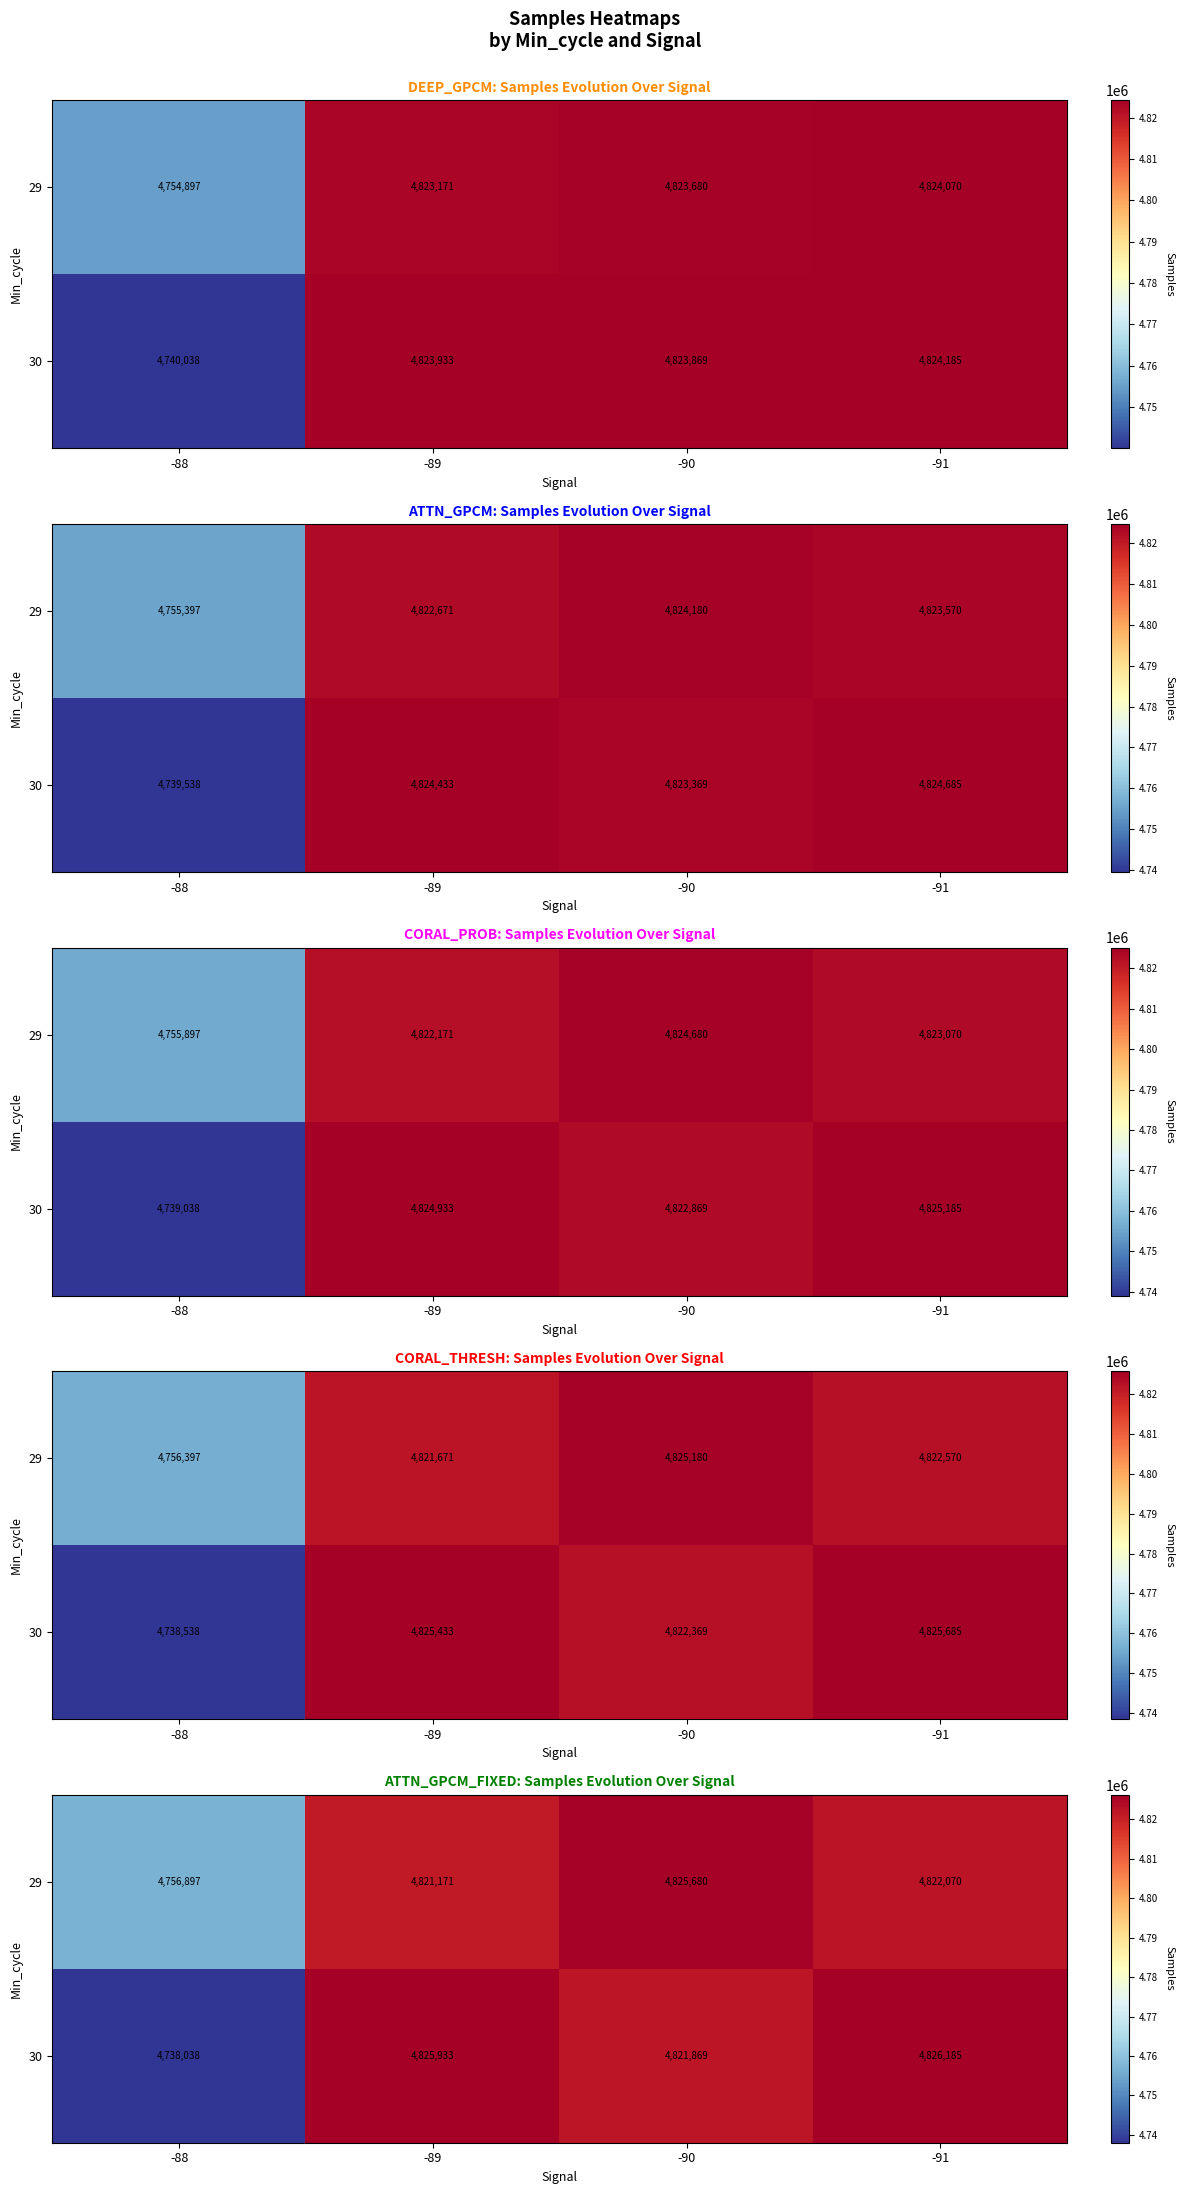

Which label corresponds to the smallest value in the chart?

-88